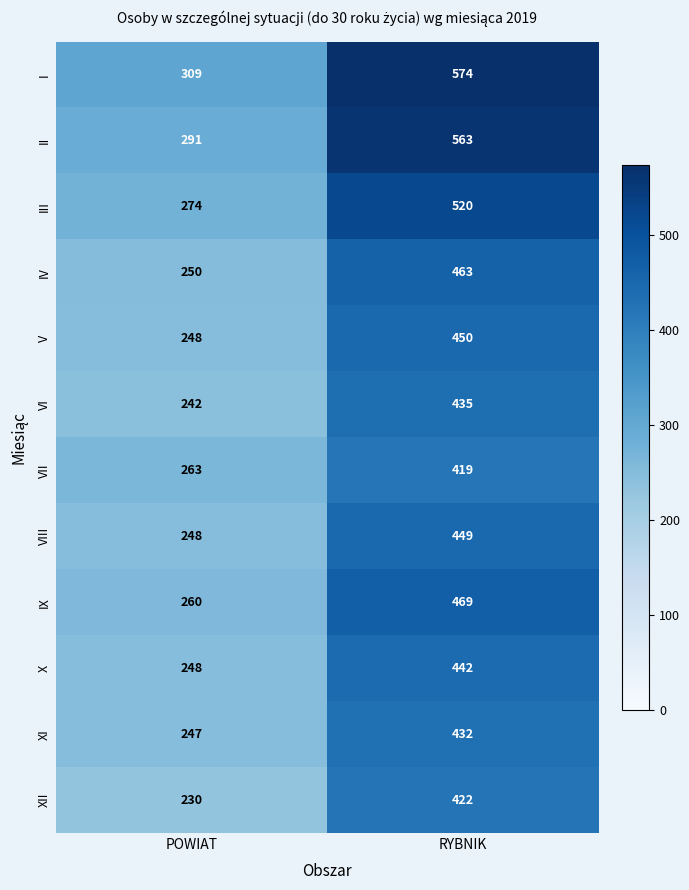

How many data points does each series have?

2